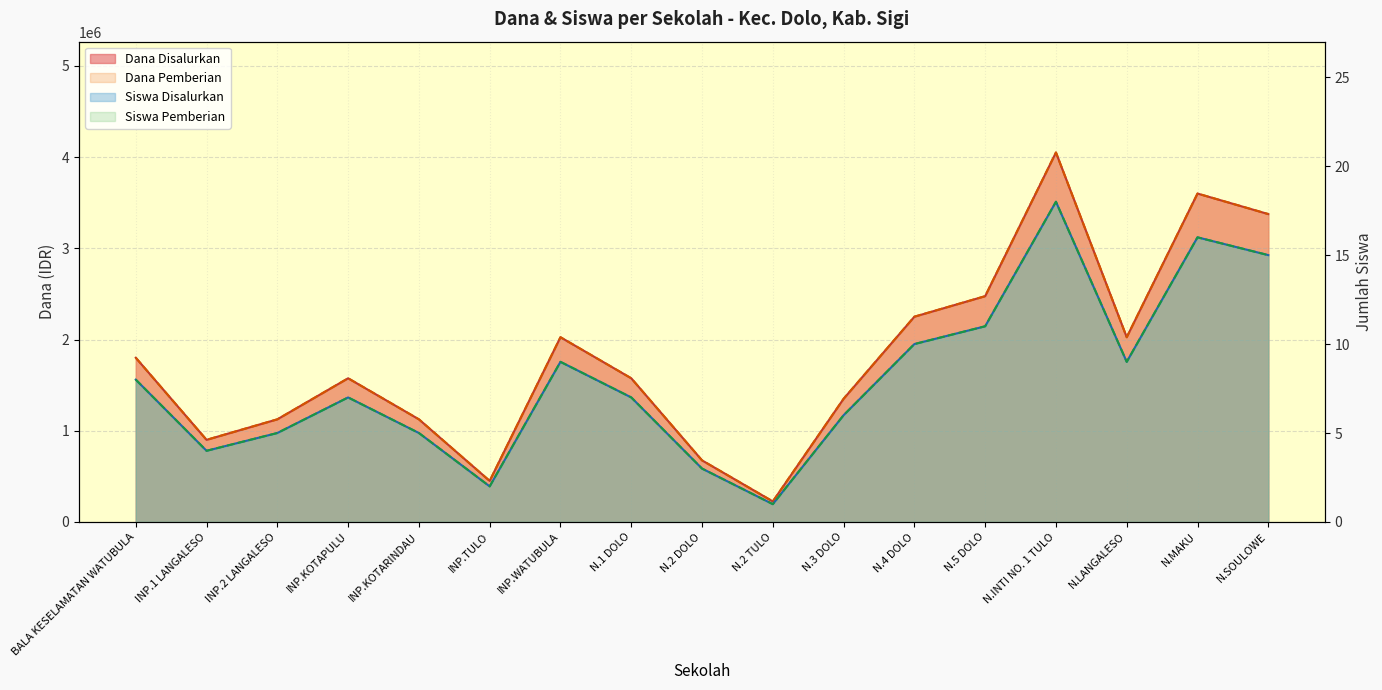

At which label does Siswa Disalurkan reach its peak?

N.INTI NO. 1 TULO